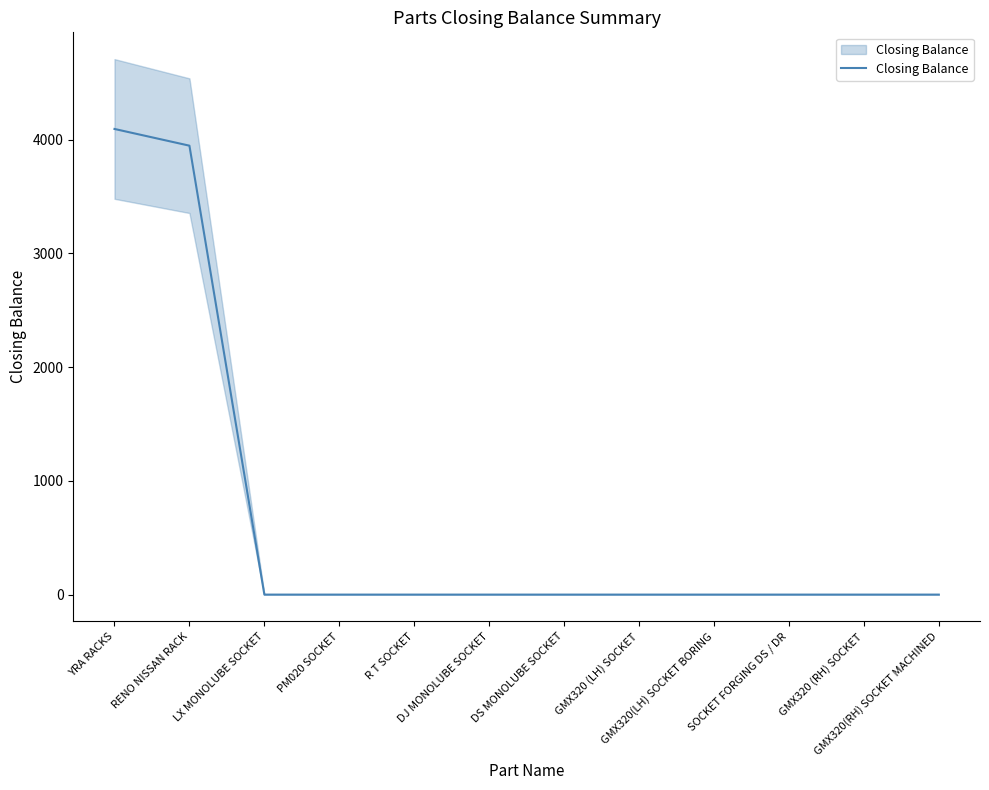

Which category has the lowest value across all series?

LX MONOLUBE SOCKET